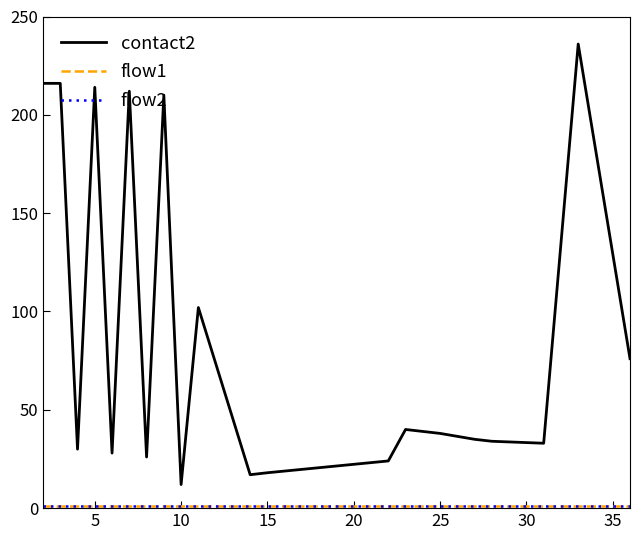

Does the chart have visible grid lines?

No